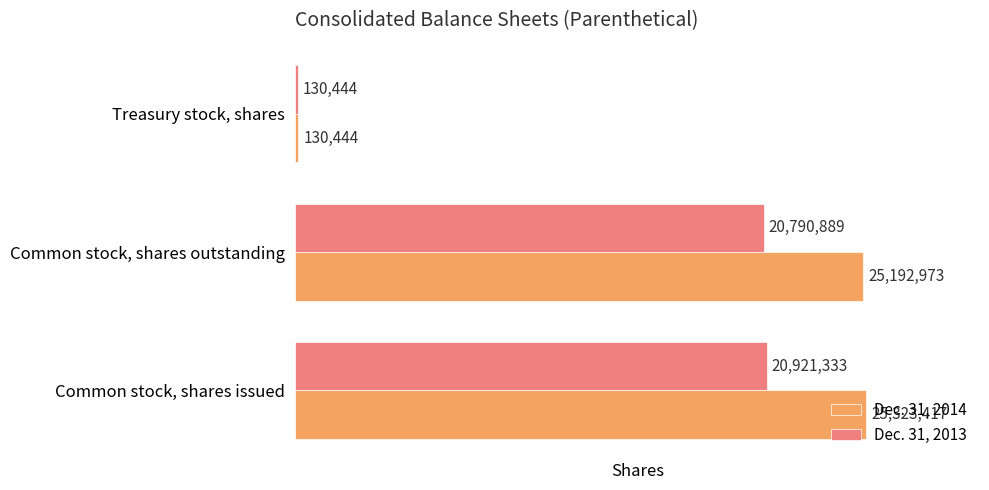

What is the difference between the maximum and minimum values in the Dec. 31, 2013 series?

20790889